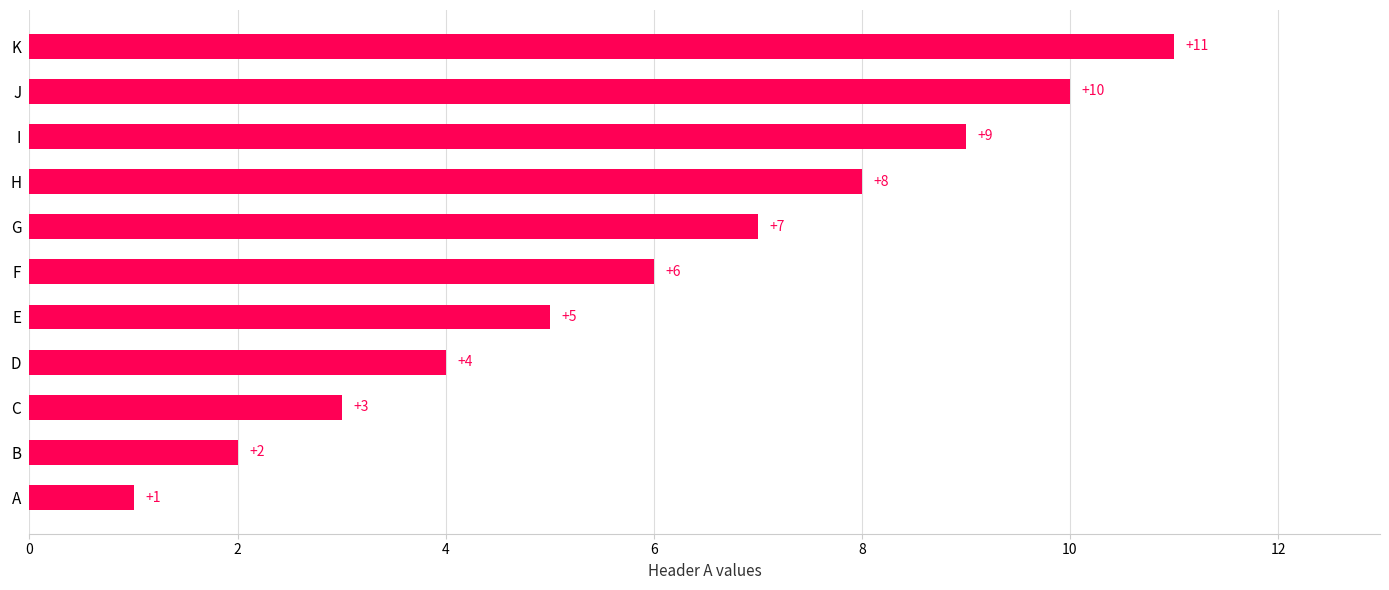

Which has a higher value, C or G?

G